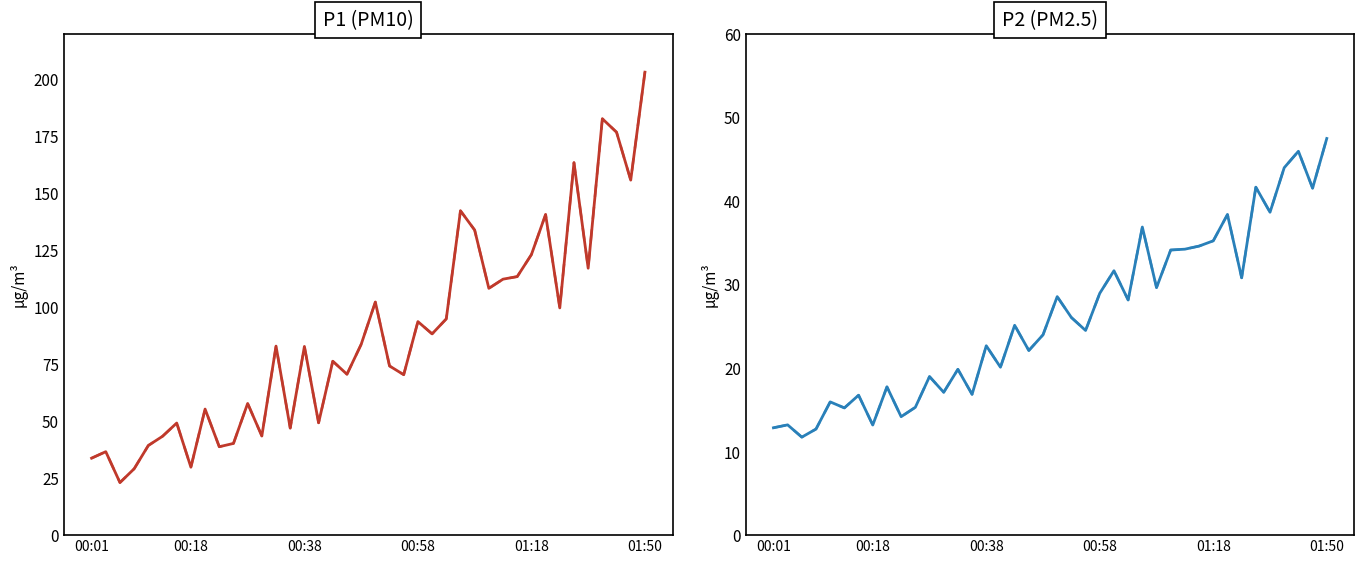

The P2 (dashed) series shows 42.9 at 17. True or false?

False